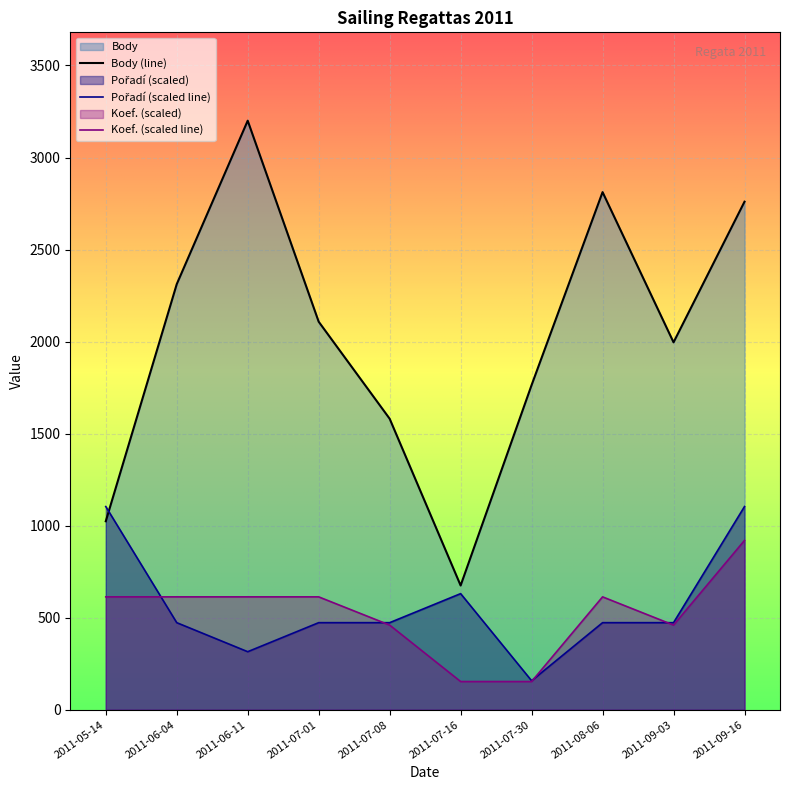

The Body series shows 2108.0 at 2011-07-01. True or false?

True